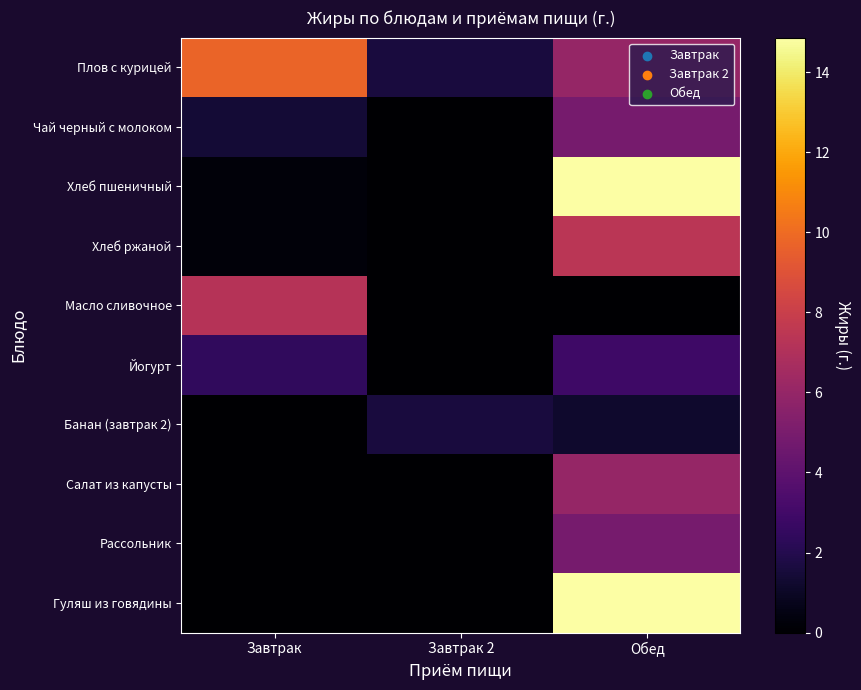

Between Обед and Завтрак, which is larger?

Завтрак